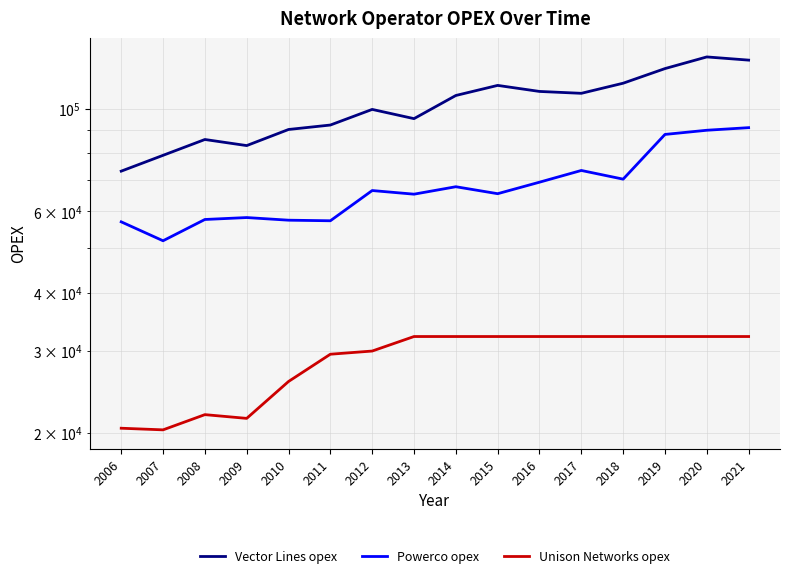

True or false: Unison Networks opex has a value of 32224.2 at 2021.

True